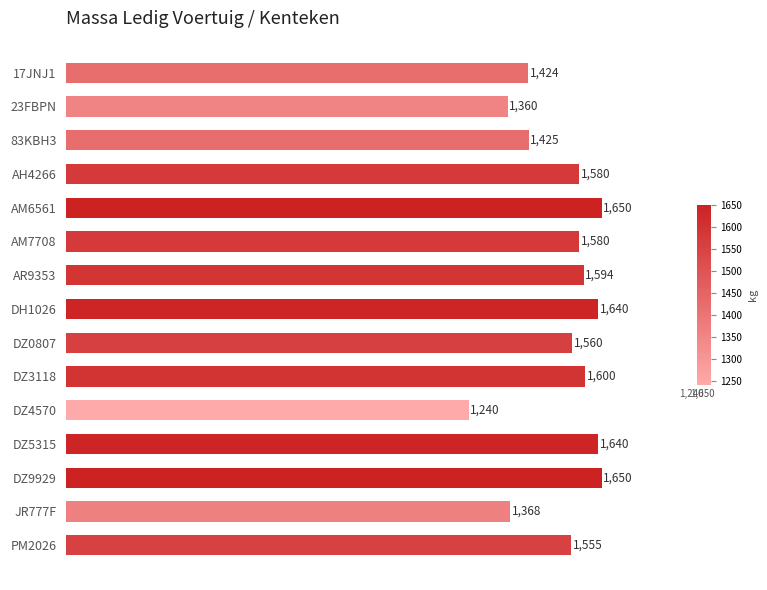

What is the minimum value shown in the chart?

1240